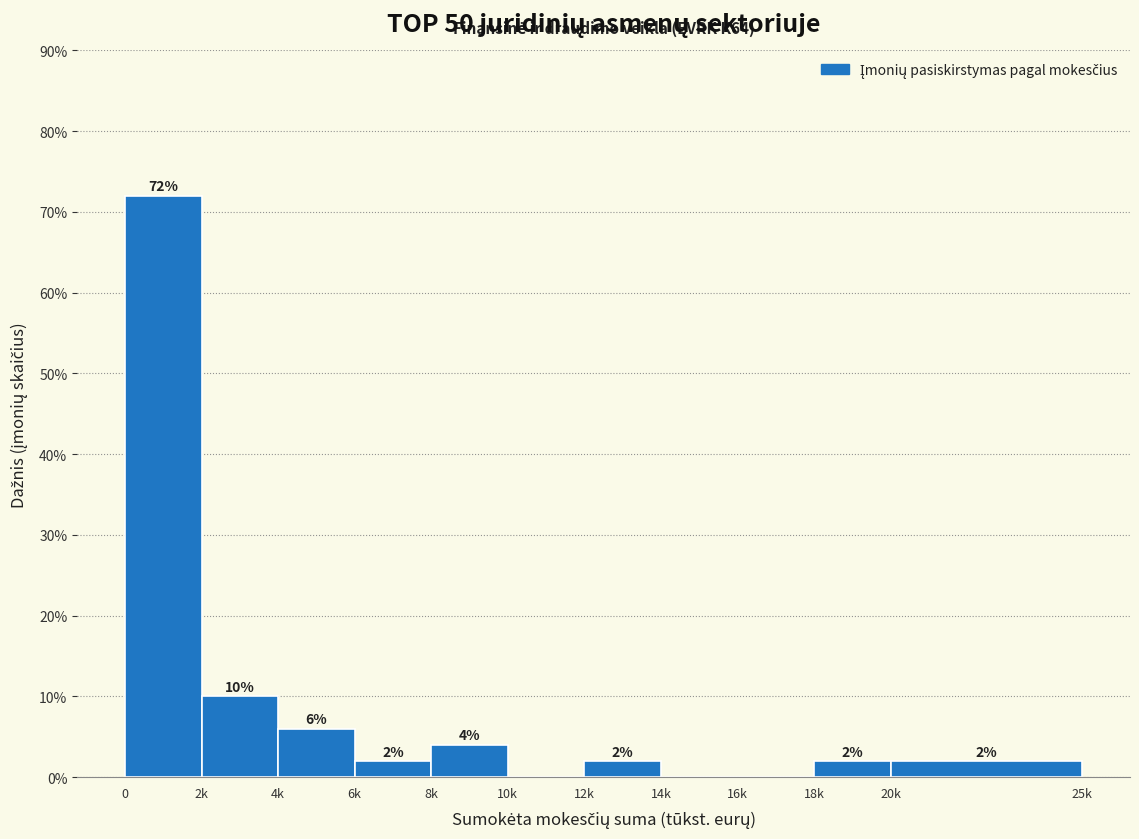

Reading left to right, what are all the values shown in this chart?

0=72	2k=10	4k=6	6k=2	8k=4	10k=0	12k=2	14k=0	16k=0	18k=2	20k=2